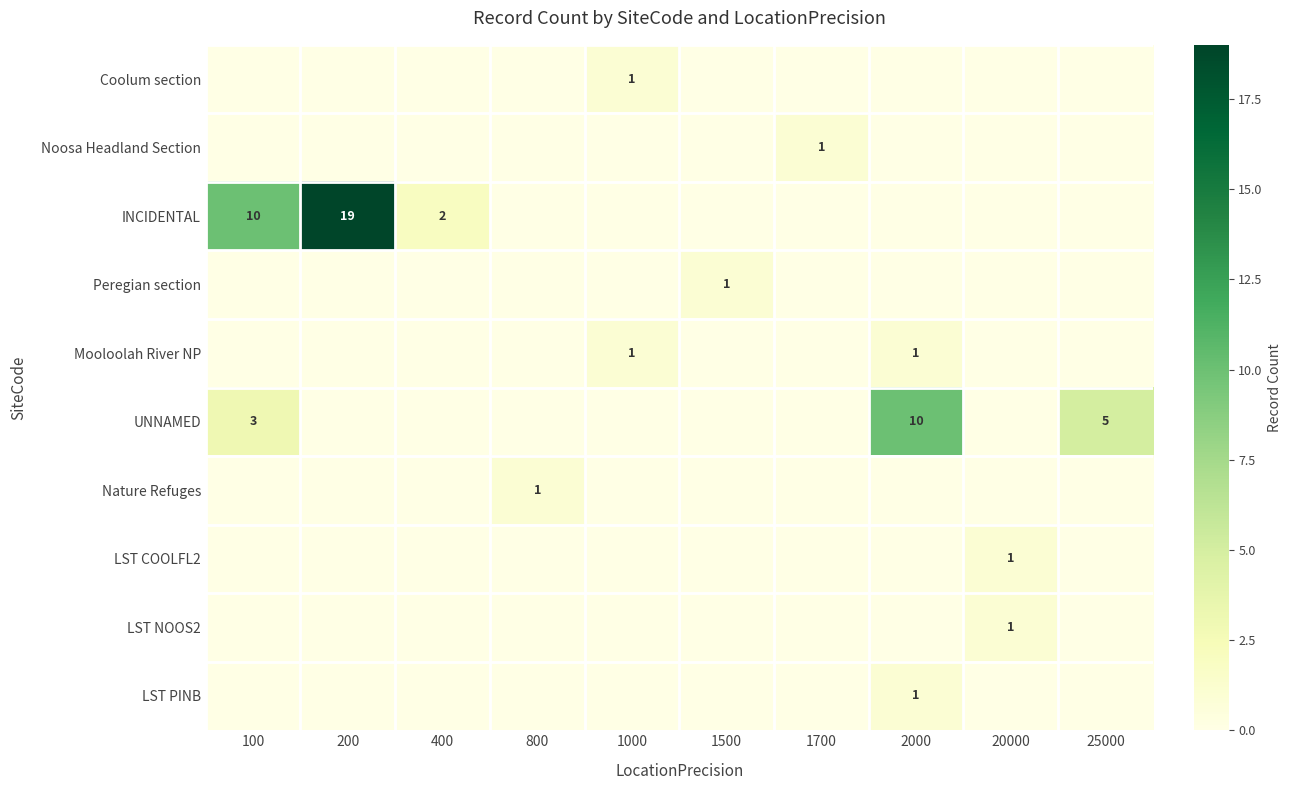

What is the sum of the INCIDENTAL values at 400 and 100?

12